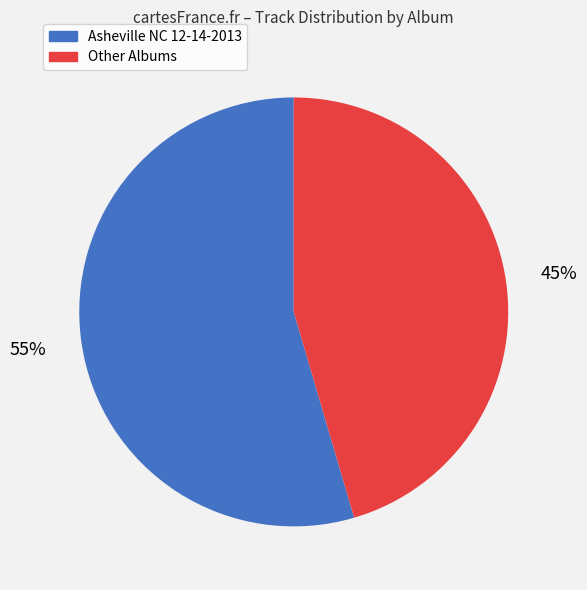

Does any single category account for the majority?

Yes